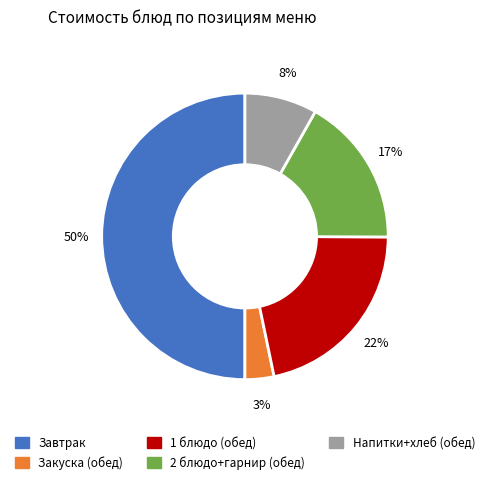

To the nearest percent, what is the average slice percentage?

20%